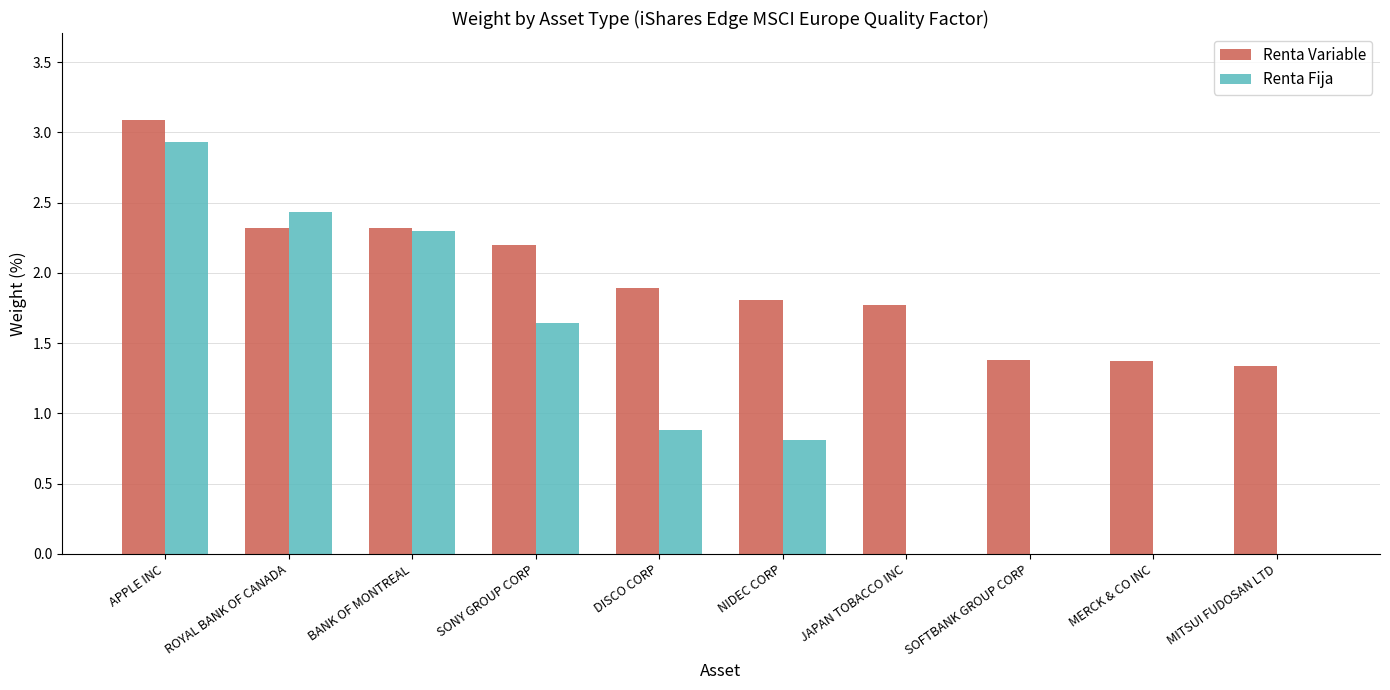

What is the sum of all Renta Variable values?

19.5